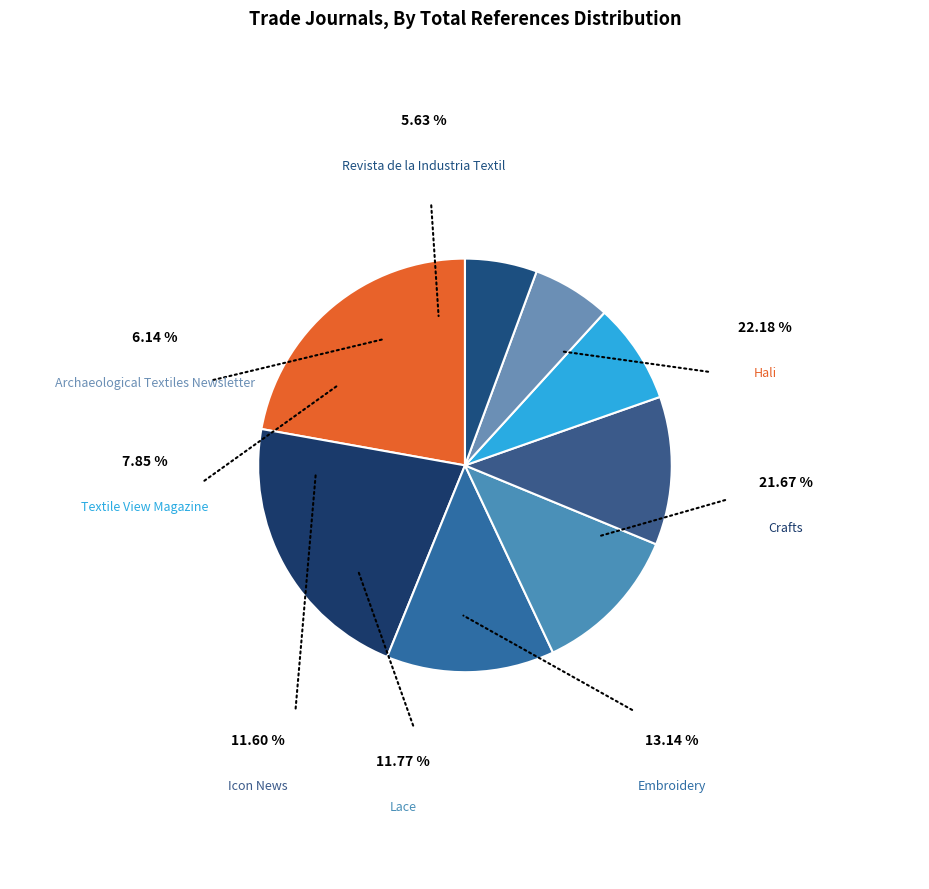

Combined, do Lace and Textile View Magazine account for over 50%?

No